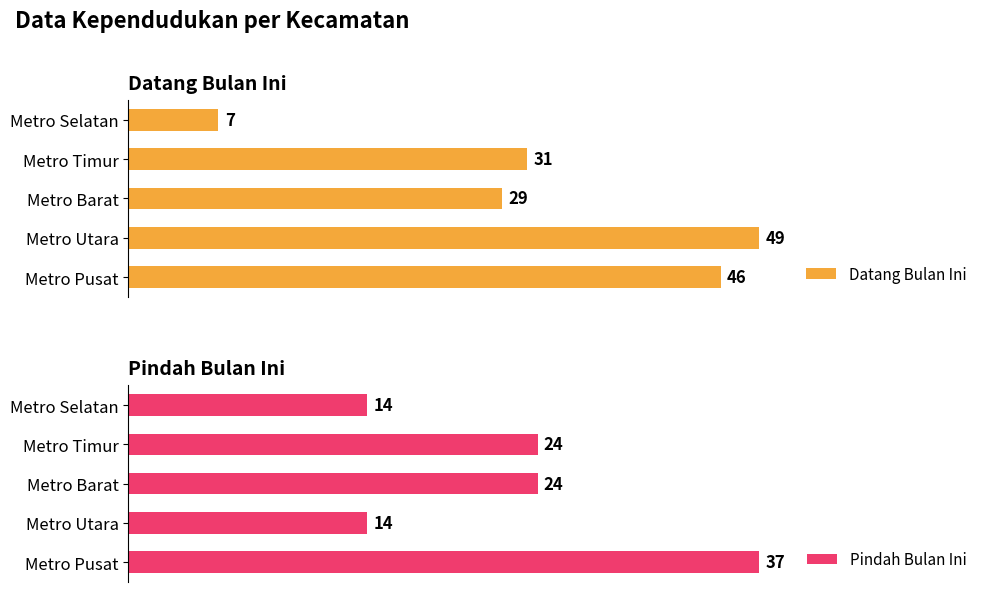

At which label does Datang Bulan Ini reach its minimum?

Metro Selatan